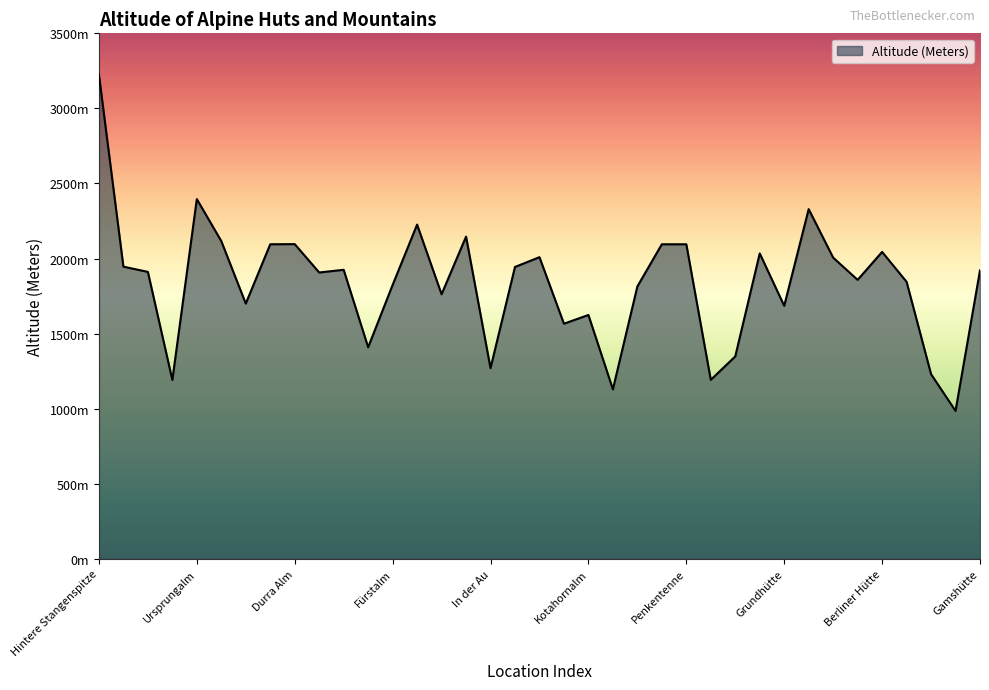

What is the value of the 18th point from the left?

1944